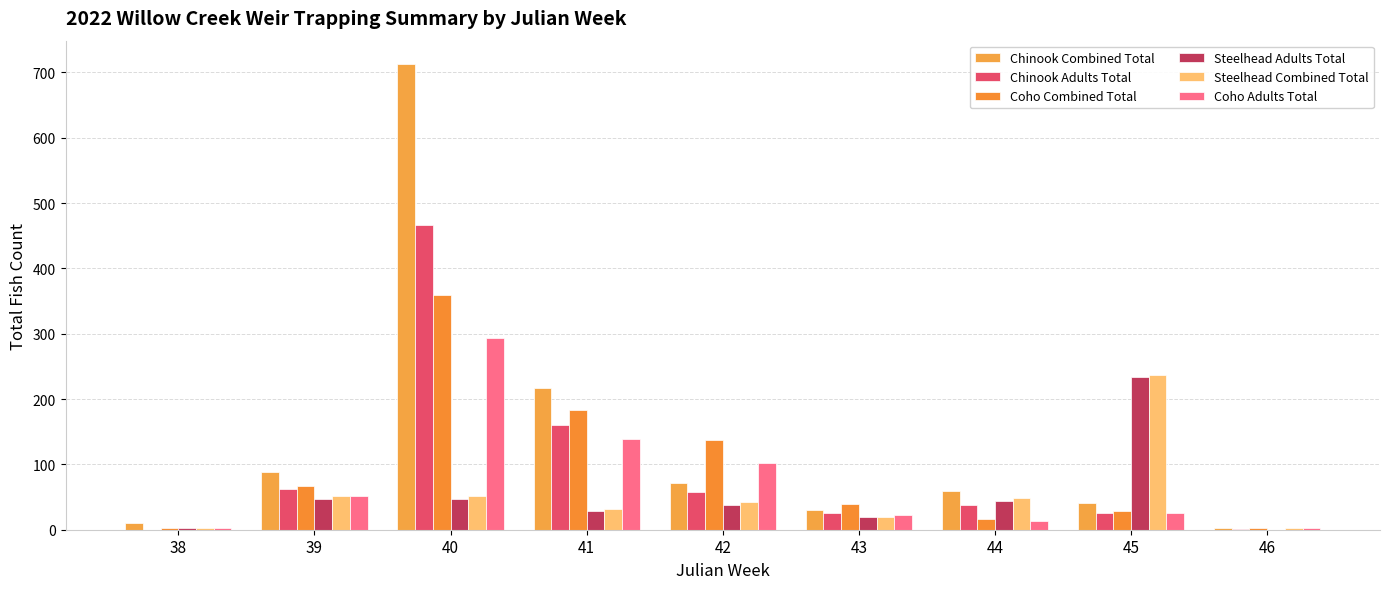

What is the maximum value shown in the chart?

713